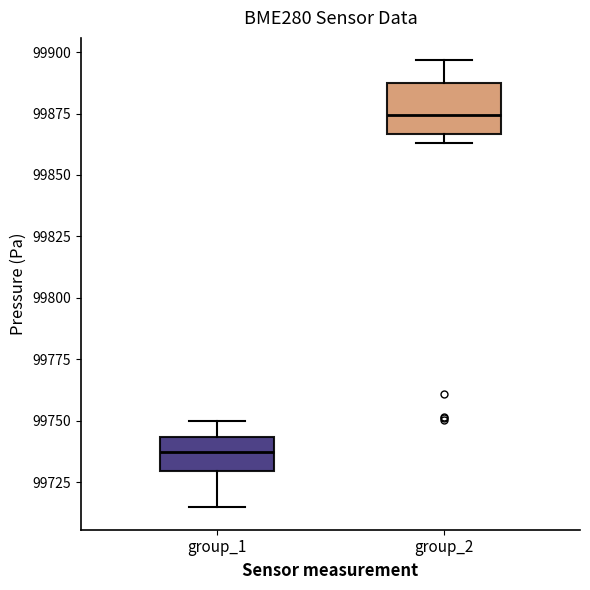

Reading left to right, read every box against the y-axis: the position of its median line, the range the box covers, and the ends of its whiskers. The values are not printed on the chart, so give them approximately, as read against the axis.

group_1: median 99735, box 99730 to 99745, whiskers 99715 to 99750
group_2: median 99875, box 99865 to 99885, whiskers 99865 (just below the box's lower edge) to 99895